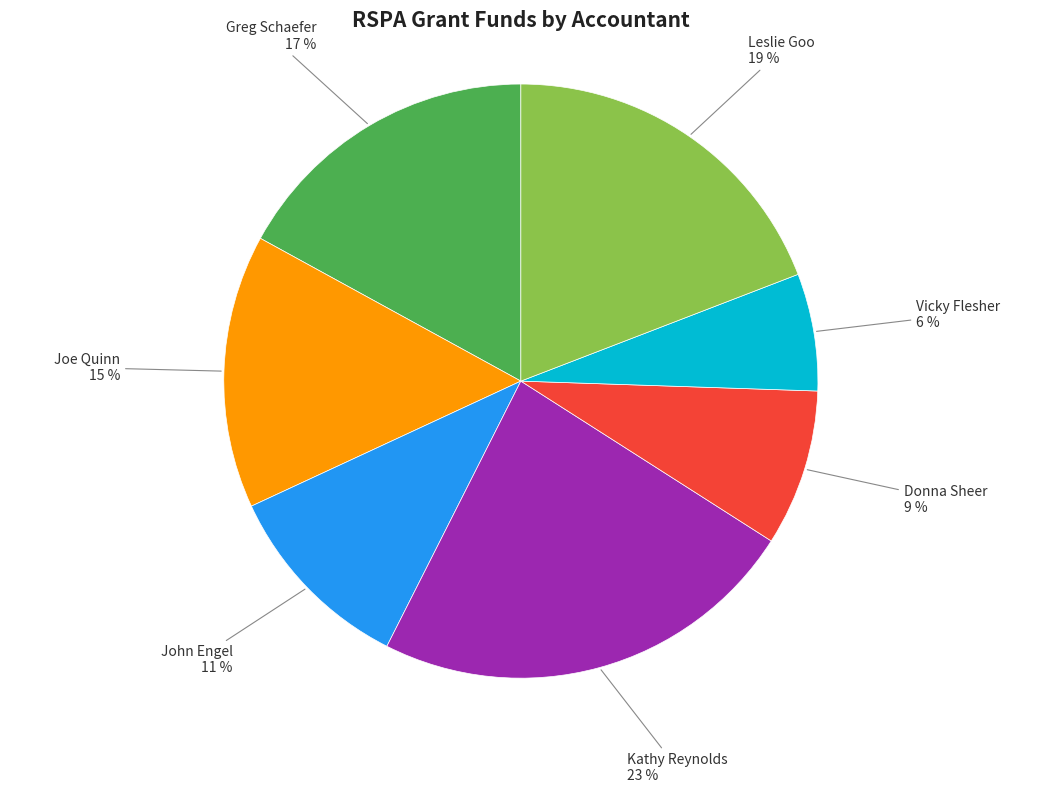

Does any single category account for the majority?

No